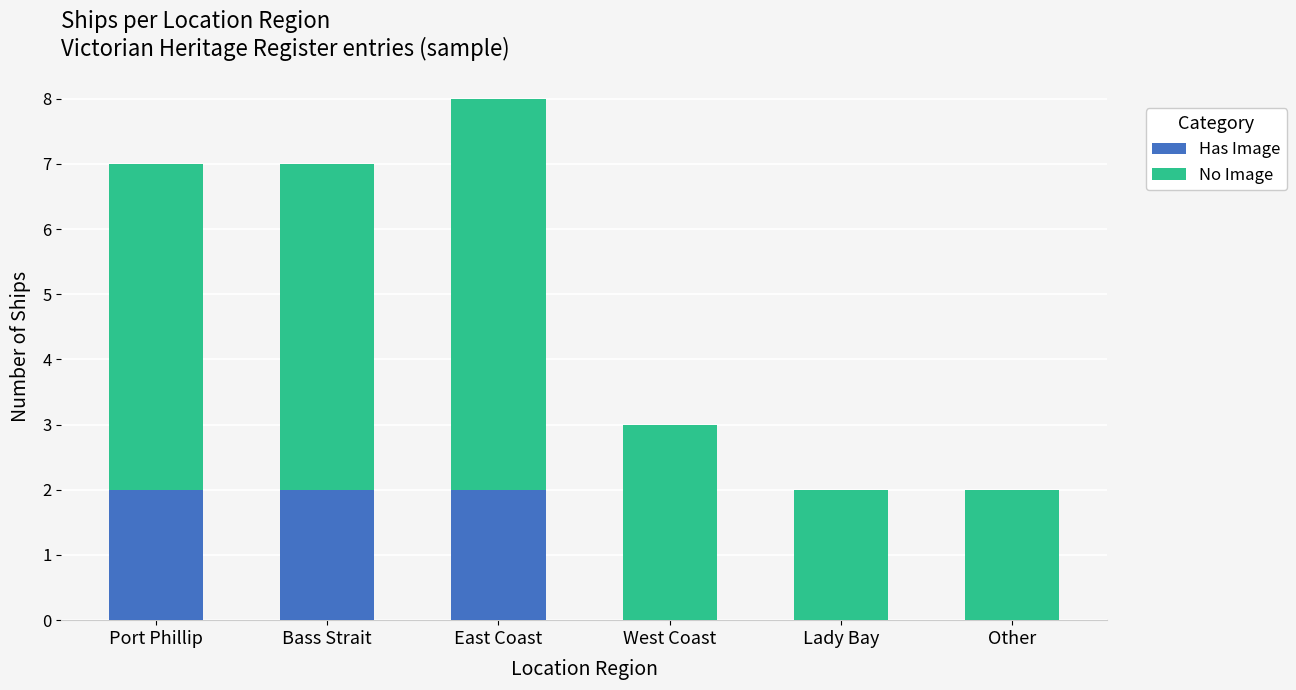

Are the bars horizontal?

No